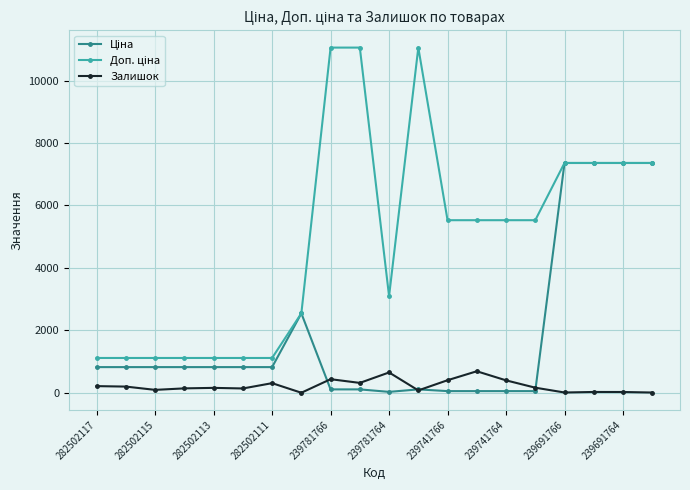

True or false: Залишок has more than 0 interior local peaks.

True